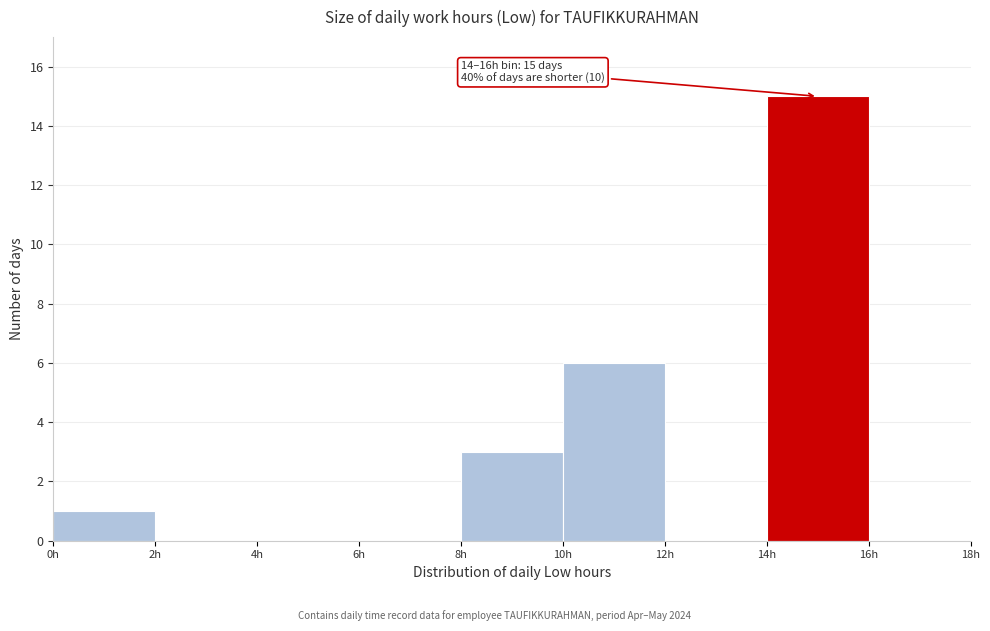

Which range on the x-axis has the tallest bar?

14 to 16